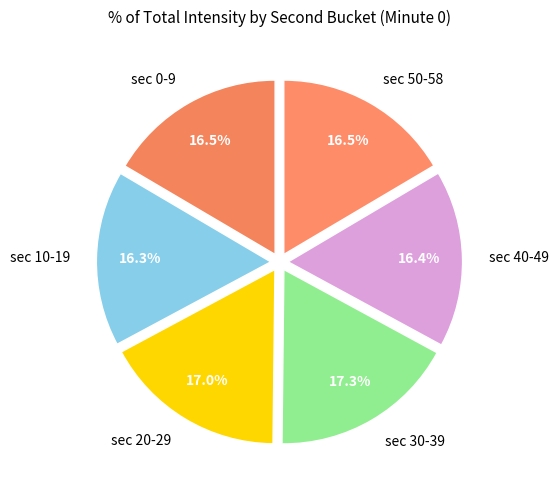

Approximately how many times larger is the value at sec 10-19 compared to sec 30-39?

0.9